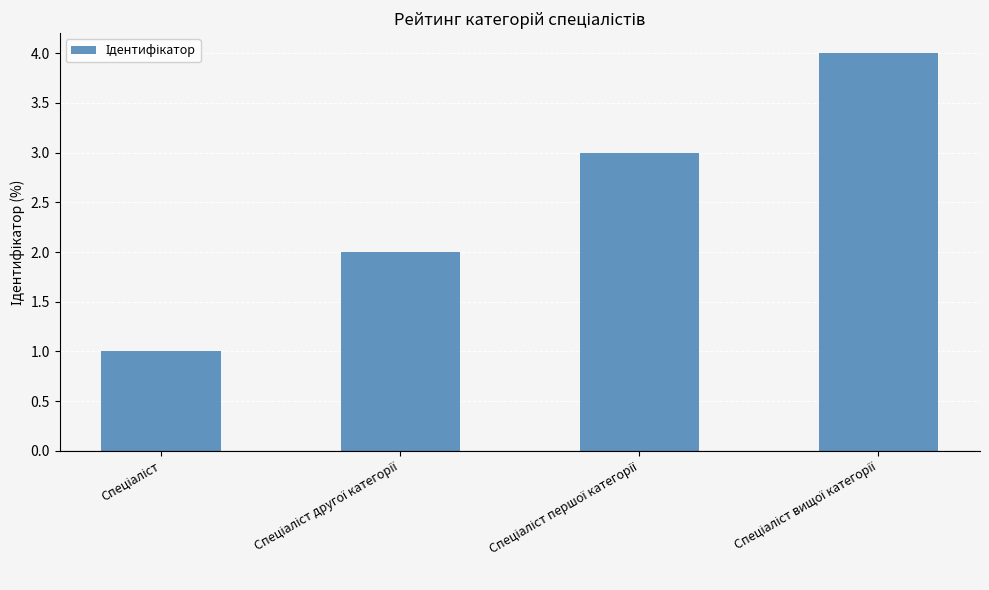

What is the greatest value displayed?

4